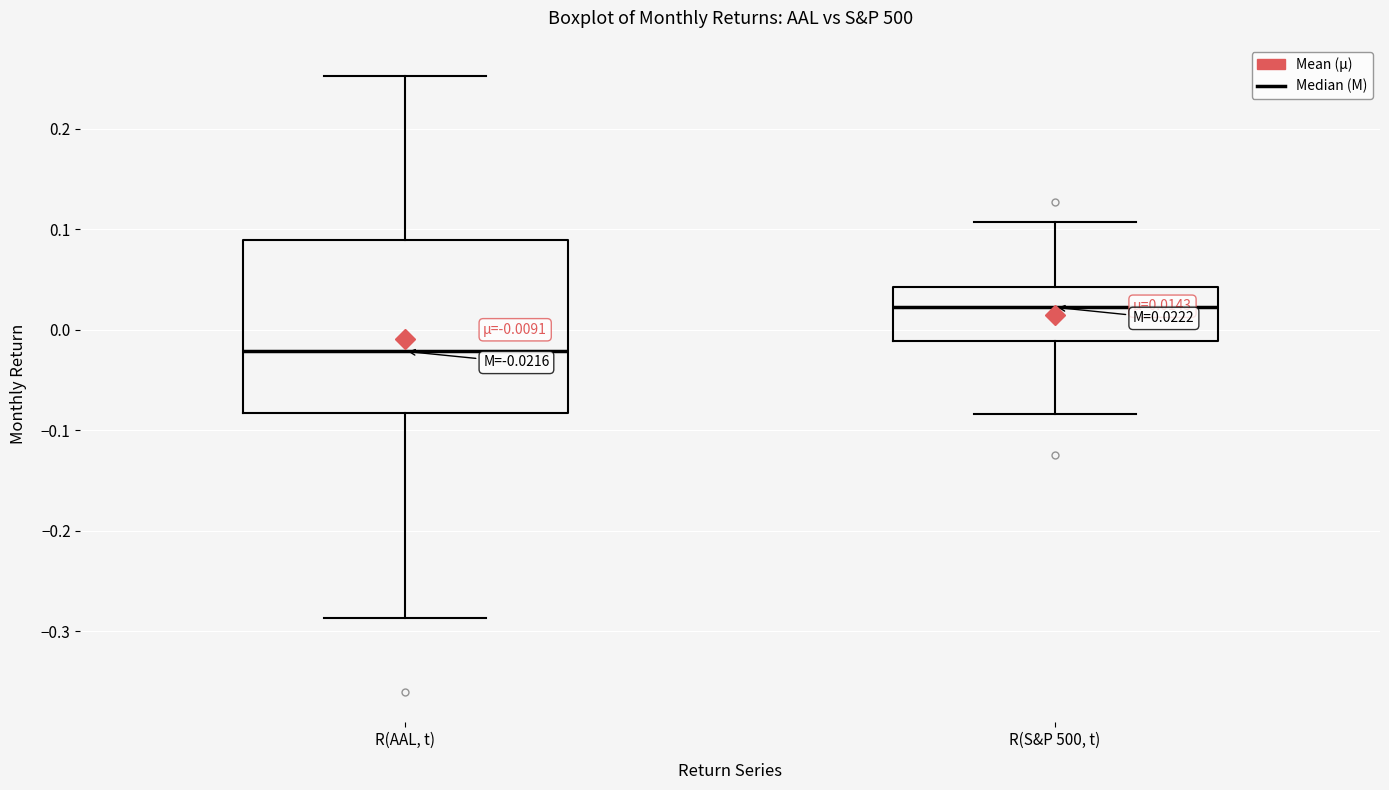

Comparing the boxes themselves (not the whiskers), which one is the tallest?

R(AAL, t)